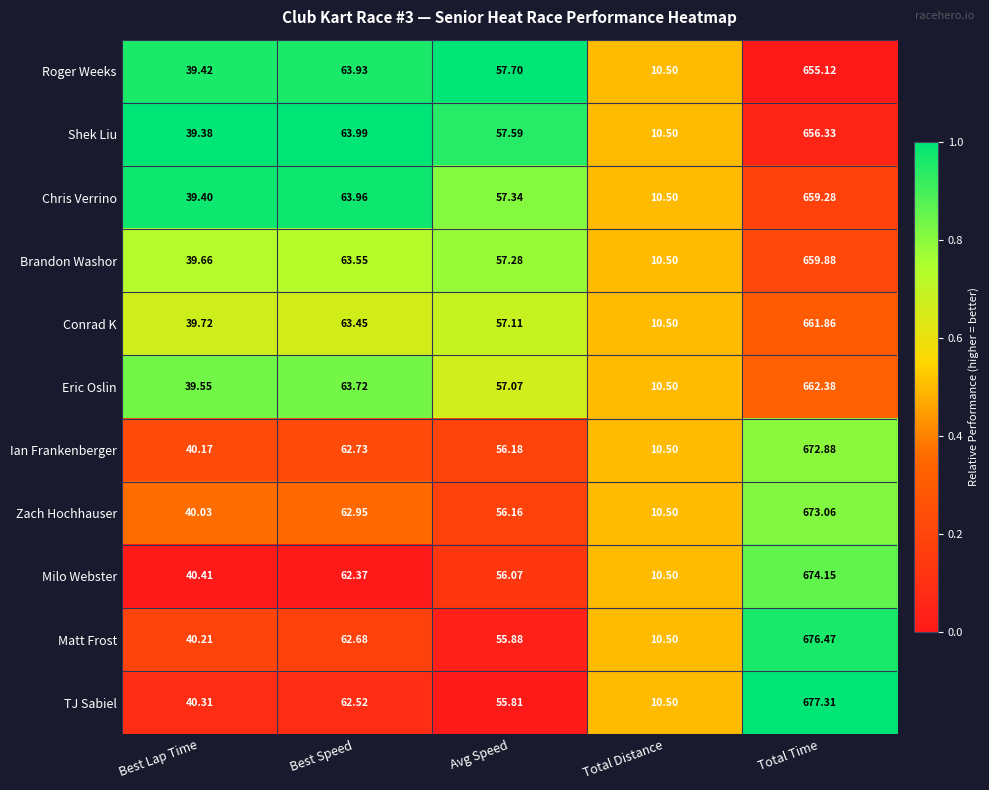

At which category is the sum across all series the highest?

Total Time